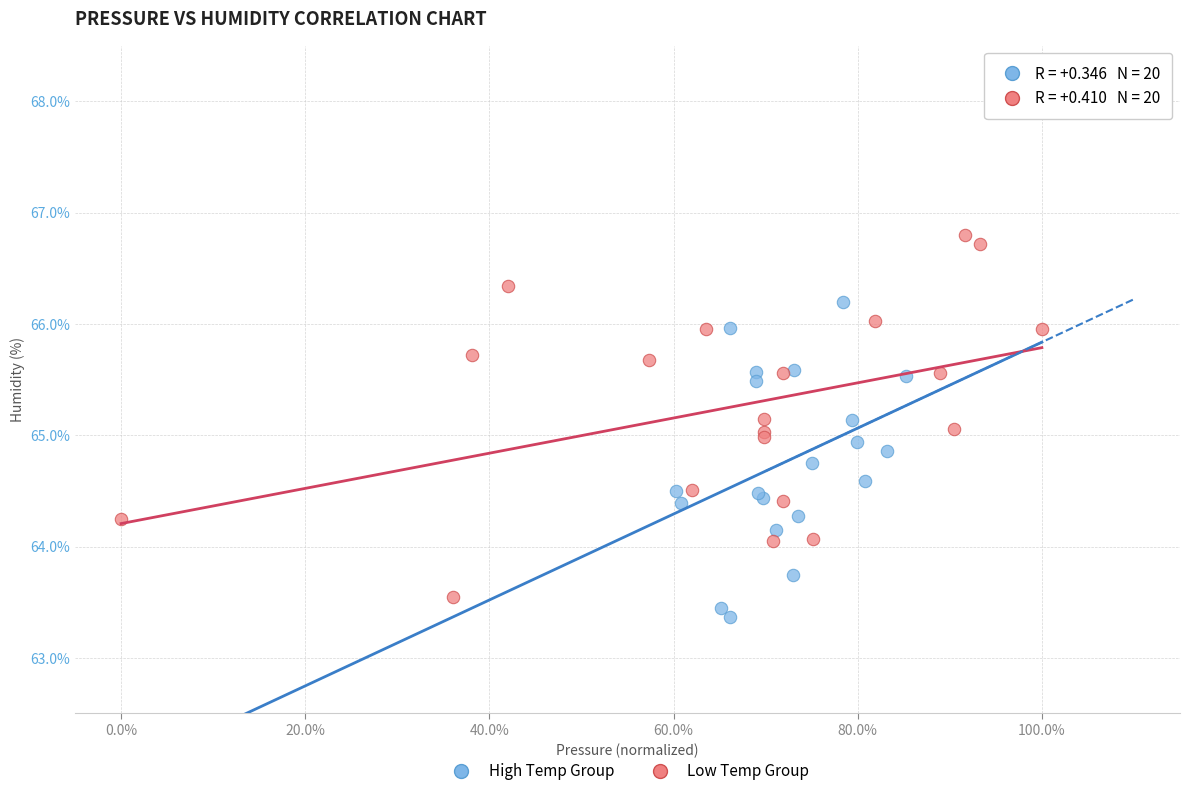

Which series reaches the maximum Y coordinate?

Low Temp Group